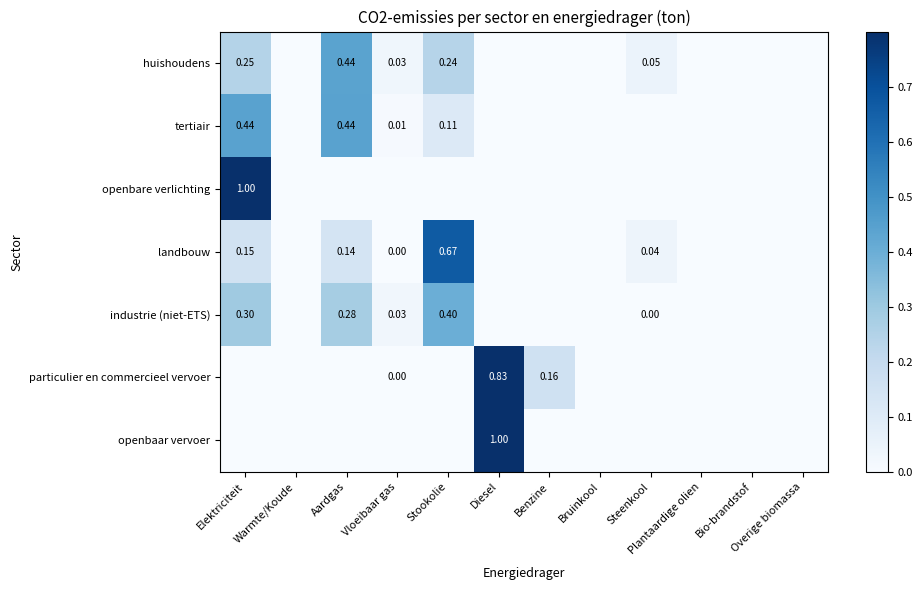

How many data points in industrie (niet-ETS) are above 0?

5